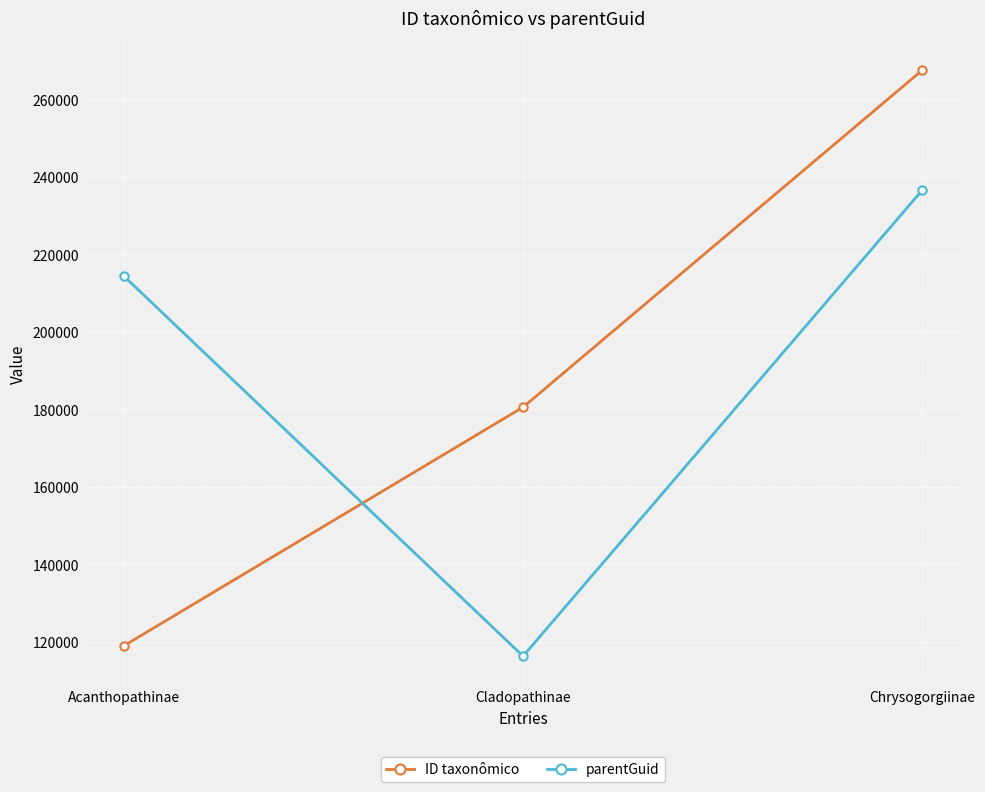

Reading left to right, what are all the values shown in this chart?

ID taxonômico: 118994	180566	267521
parentGuid: 214389	116326	236578